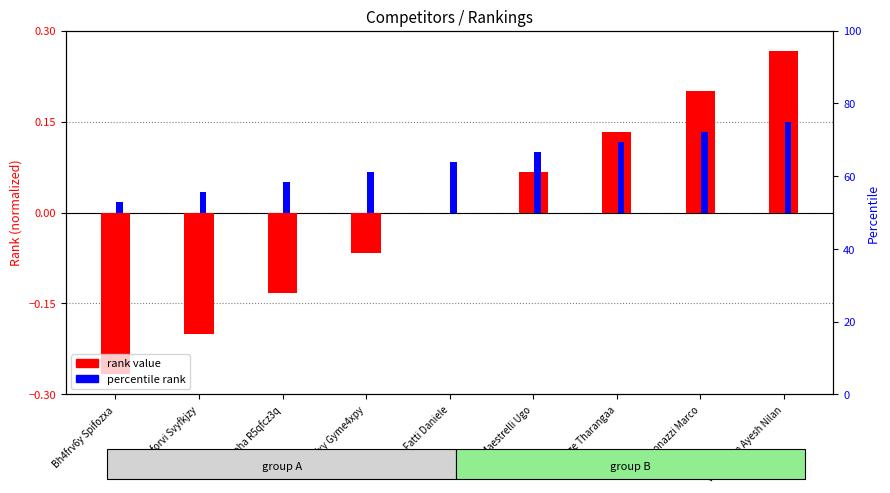

How many values in rank value are above zero?

4